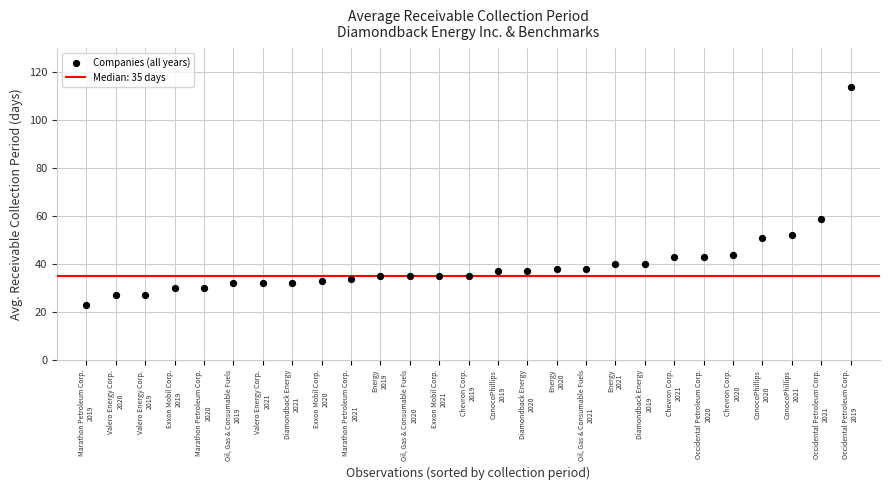

What is the range of Y values (max minus min)?

91